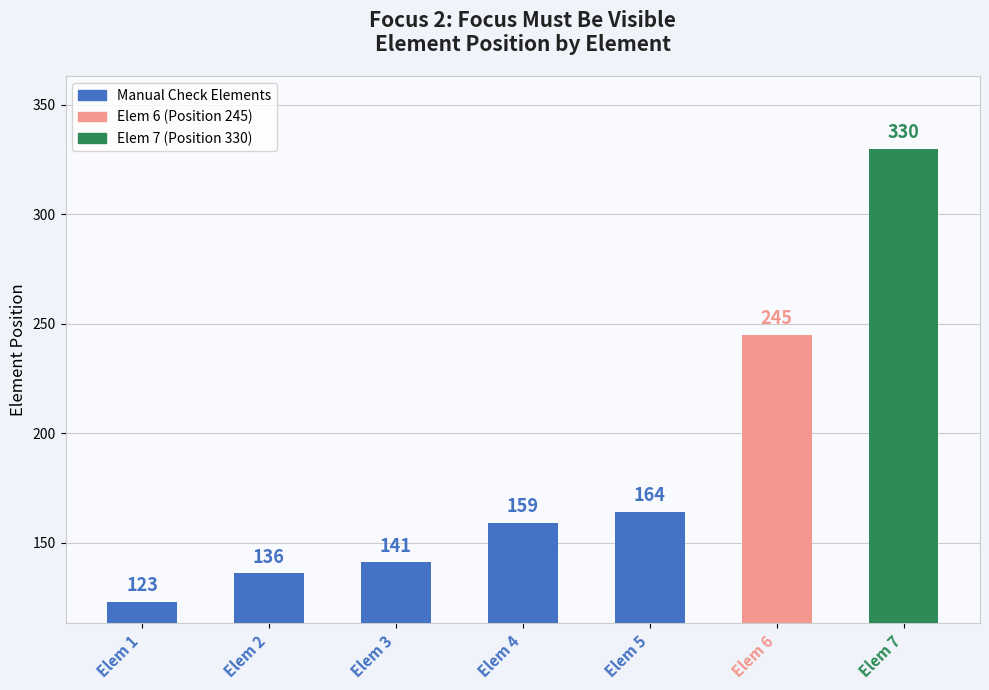

What is the difference between the maximum and second lowest values?

194